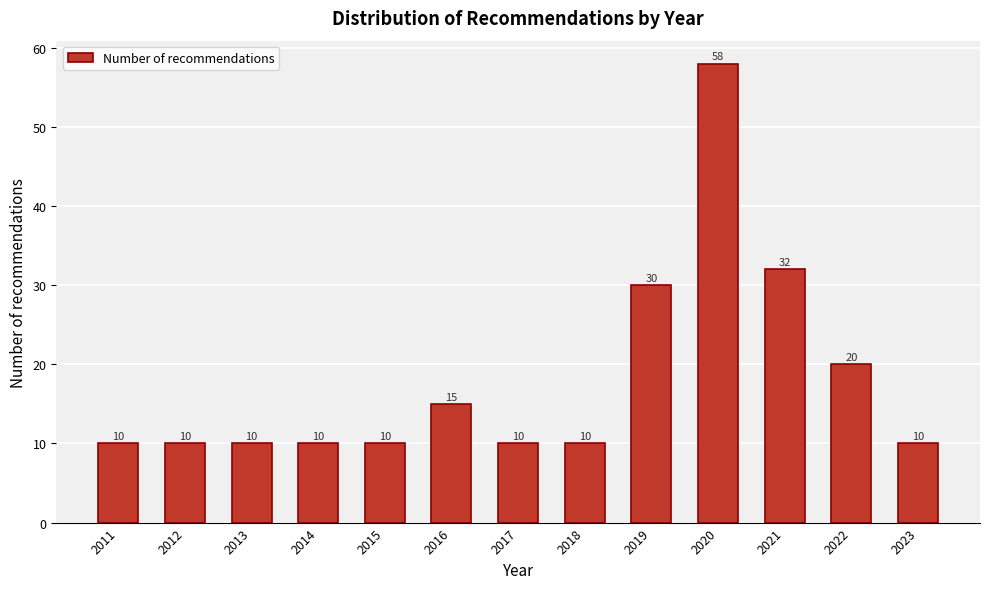

Reading left to right, what are all the values shown in this chart?

2011=10	2012=10	2013=10	2014=10	2015=10	2016=15	2017=10	2018=10	2019=30	2020=58	2021=32	2022=20	2023=10